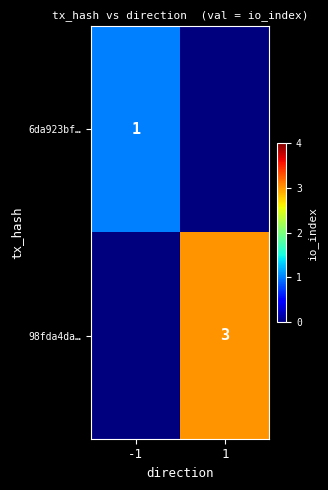

The 6da923bf… series shows 2 at -1. True or false?

False